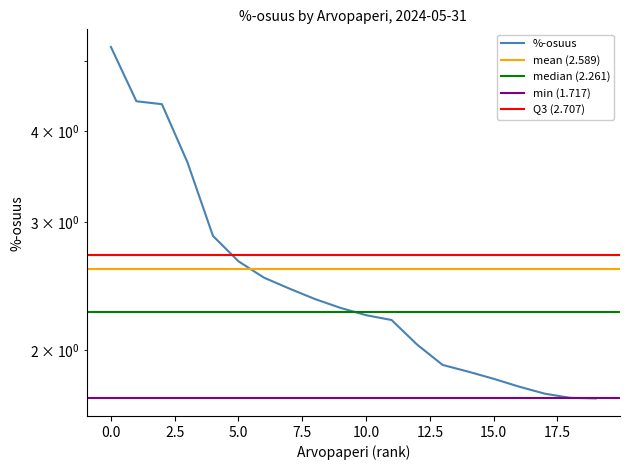

The chart shows a value of 1.4 at KDDI Corp.. True or false?

False